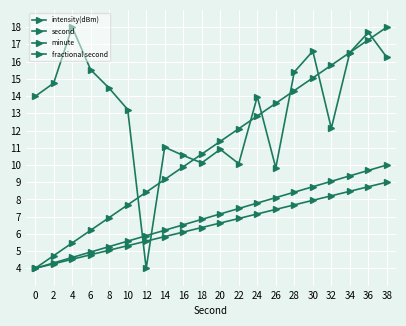

At which category does the chart reach its peak across all series?

4